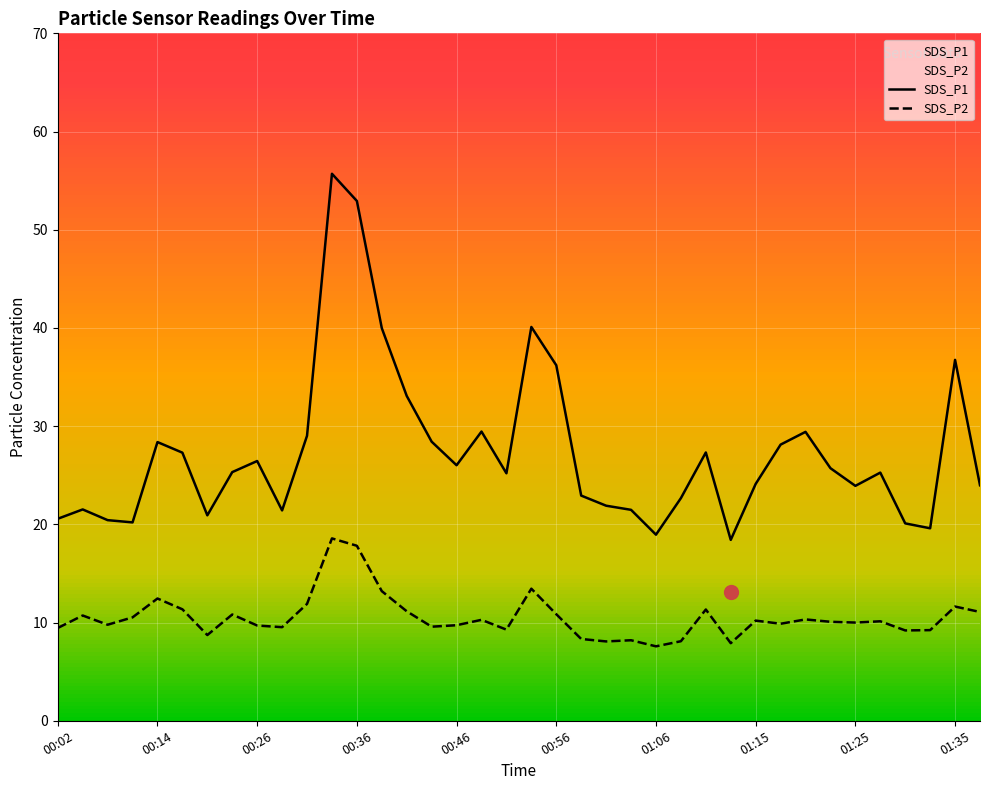

True or false: SDS_P1 has a value of 21.5 at 00:04.

True